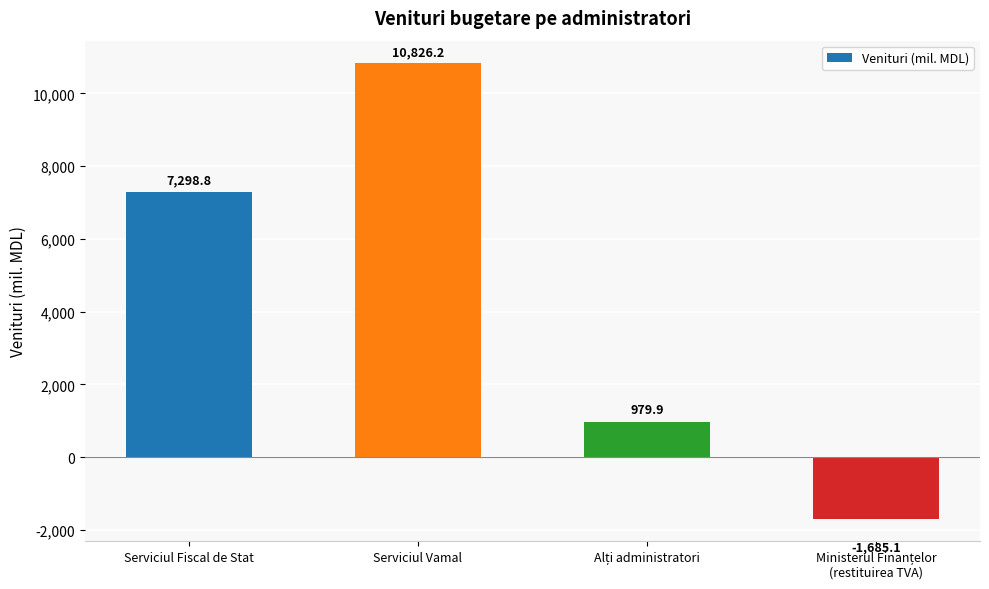

Reading left to right, list all the values displayed in this chart.

7298.8	10826.2	979.9	-1685.1